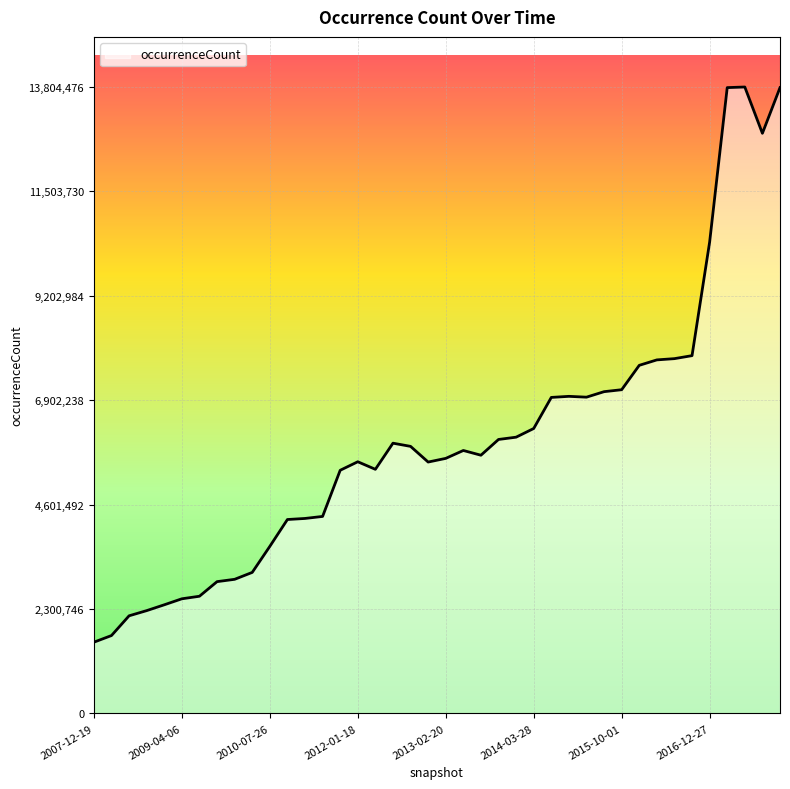

What is the minimum value shown in the chart?

1569983